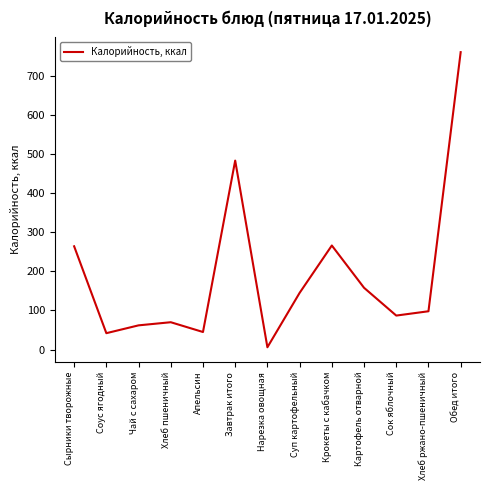

What is the difference between the maximum and minimum values?

754